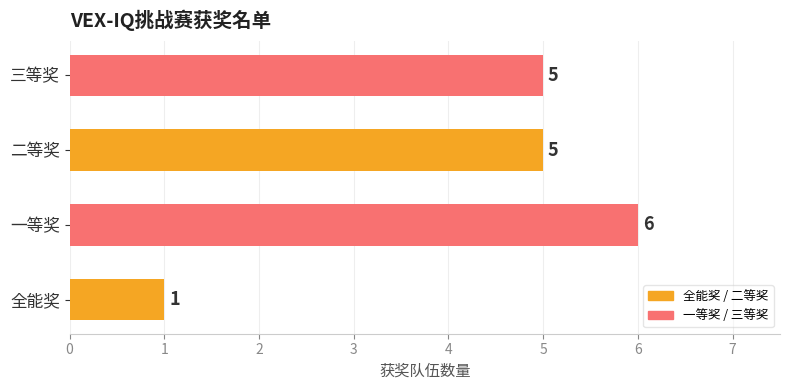

Reading bottom to top, list all the values displayed in this chart.

全能奖=1	一等奖=6	二等奖=5	三等奖=5